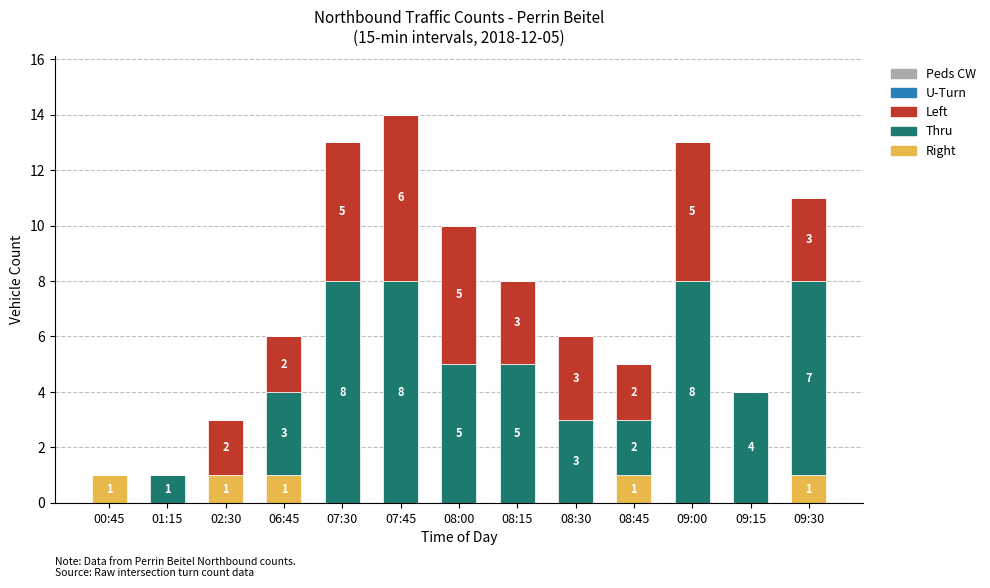

Reading right to left, what are the values for Right?

09:30=1	09:15=0	09:00=0	08:45=1	08:30=0	08:15=0	08:00=0	07:45=0	07:30=0	06:45=1	02:30=1	01:15=0	00:45=1